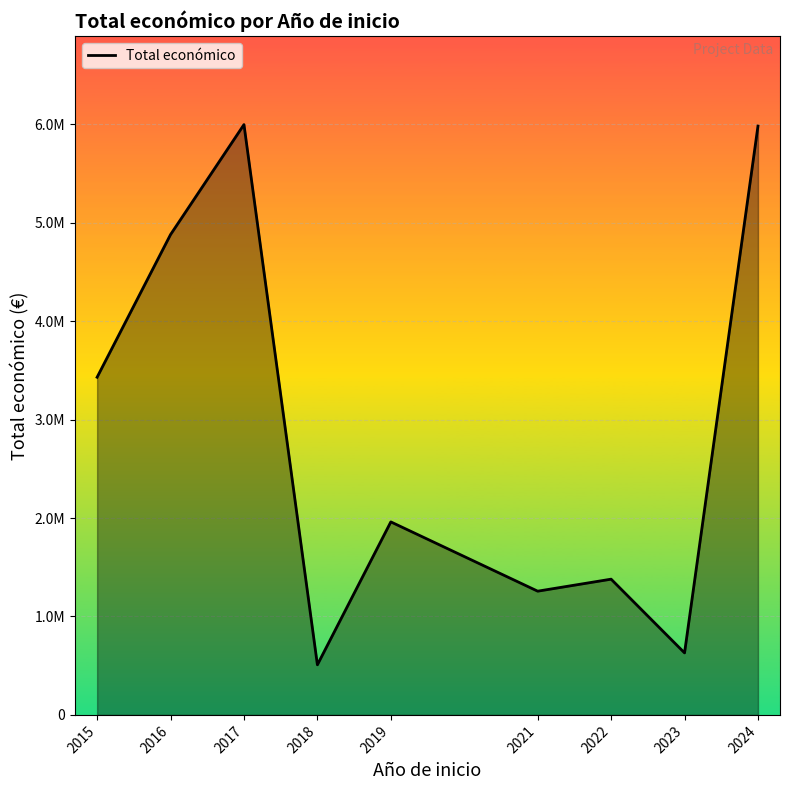

Is this an area chart (filled region under the line)?

Yes